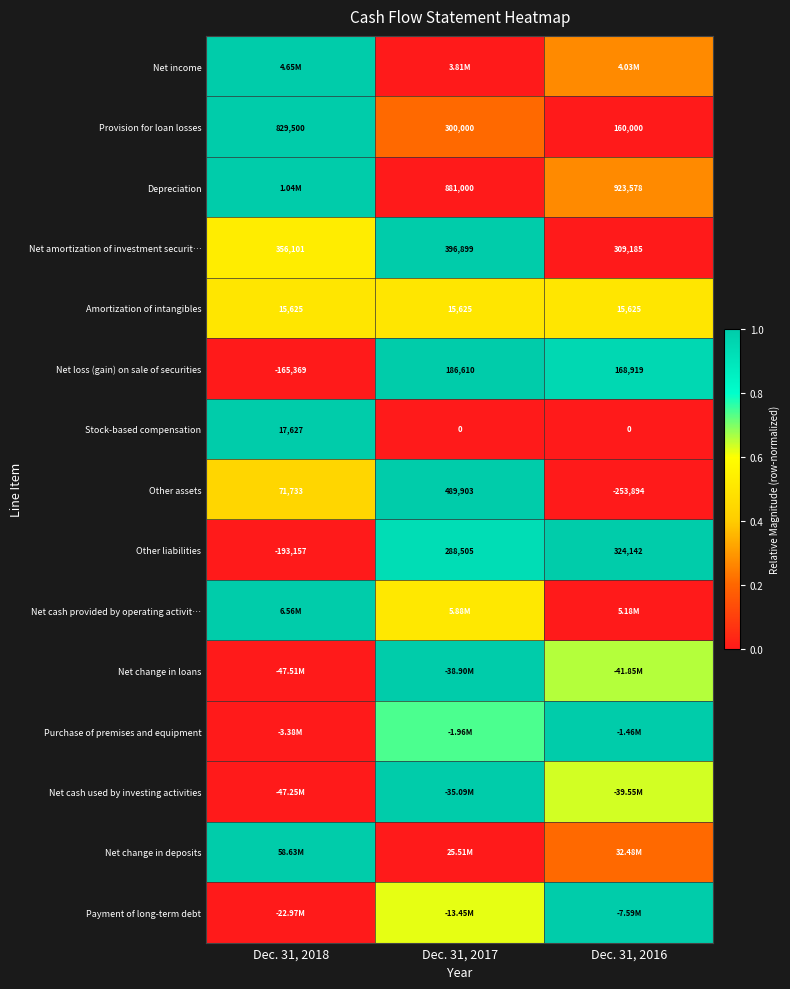

Which category has the lowest value in the Provision for loan losses series?

Dec. 31, 2016